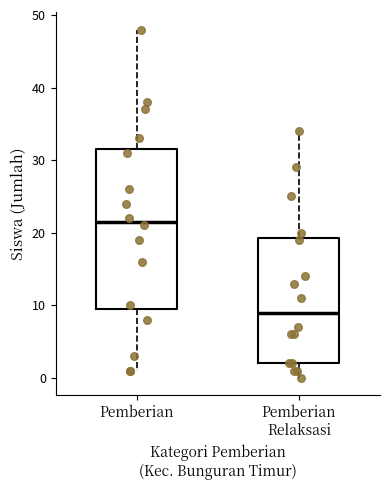

Which box is the tallest, from its lower edge to its upper edge?

Pemberian